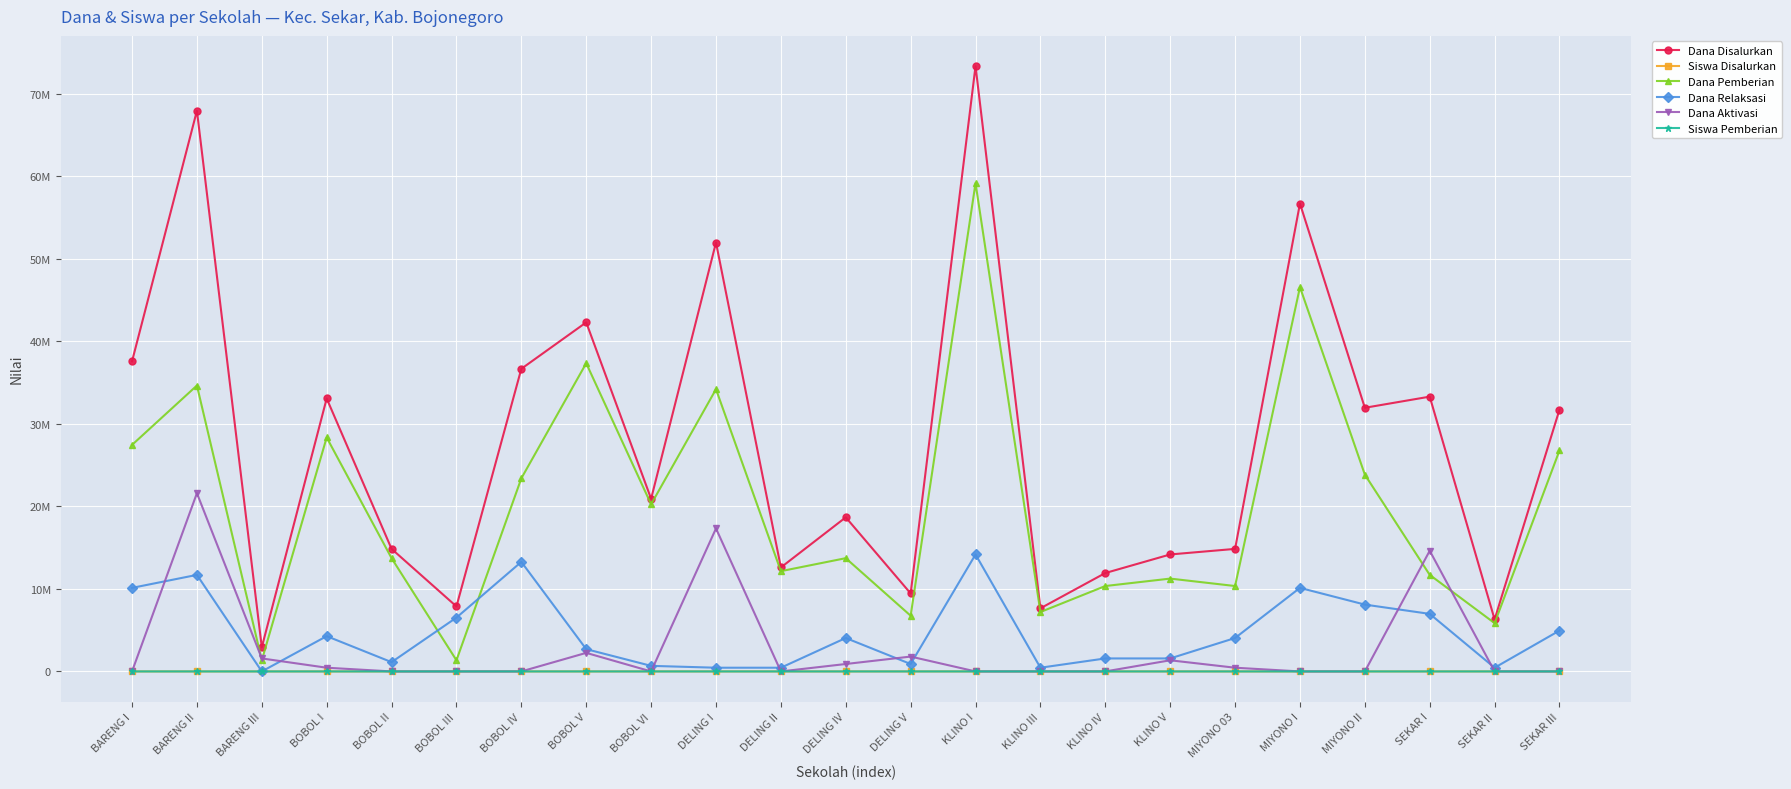

What are all the series names shown in the legend?

Dana Disalurkan, Siswa Disalurkan, Dana Pemberian, Dana Relaksasi, Dana Aktivasi, Siswa Pemberian